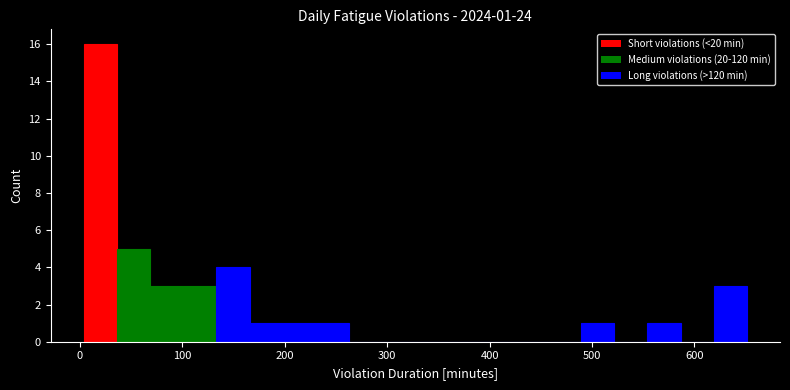

Read against the x-axis, roughly where is the centre of the tallest bar?

20